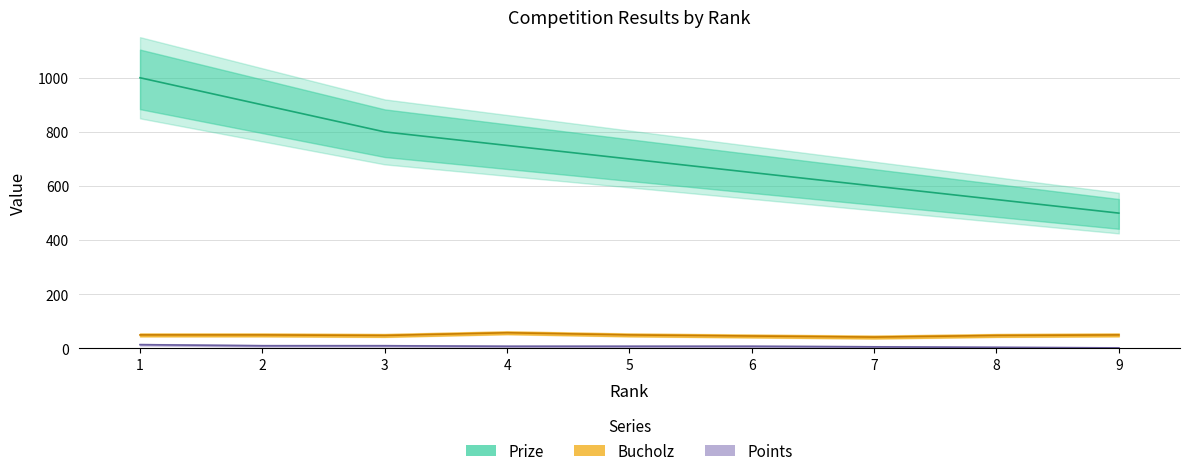

What is the maximum value shown in the chart?

1000